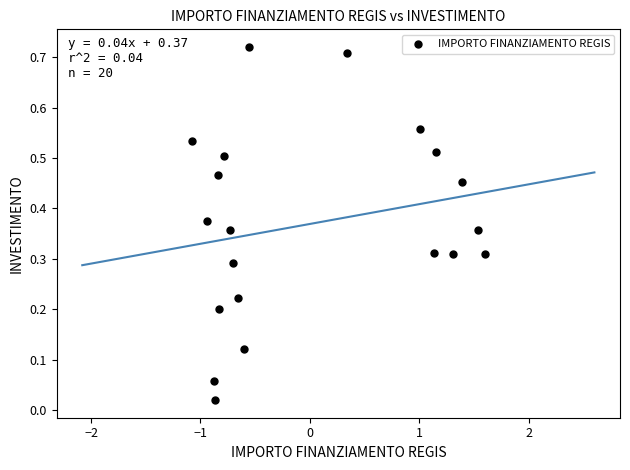

What is the range of X values (max minus min)?

2.7